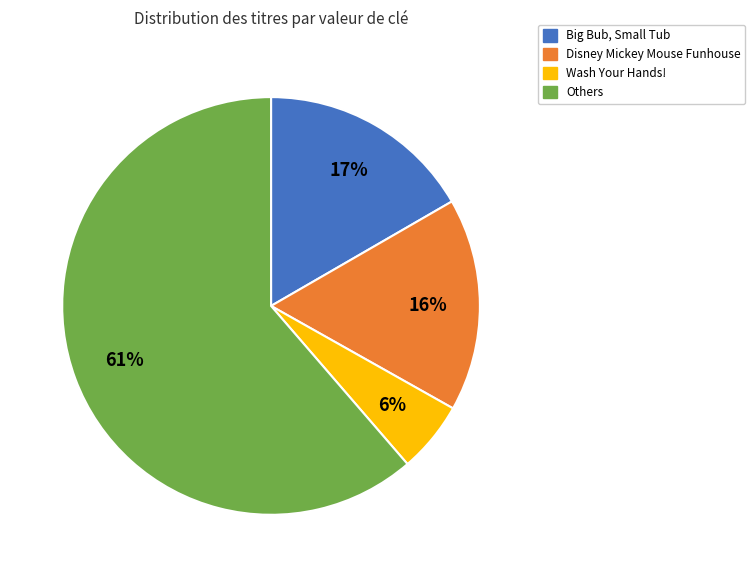

Which slice is the smallest?

Wash Your Hands!